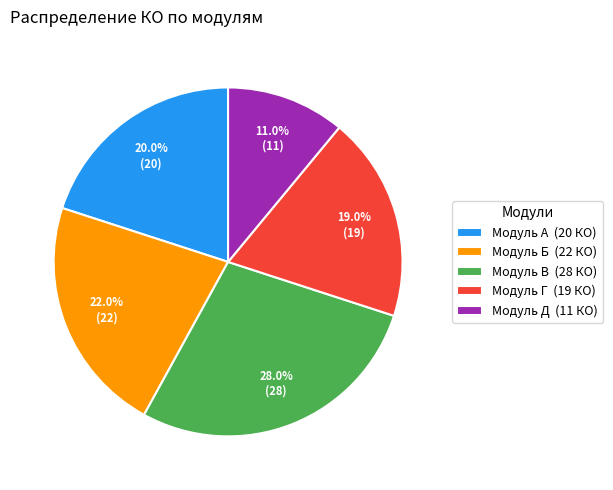

To the nearest percent, what is the average slice percentage?

20%